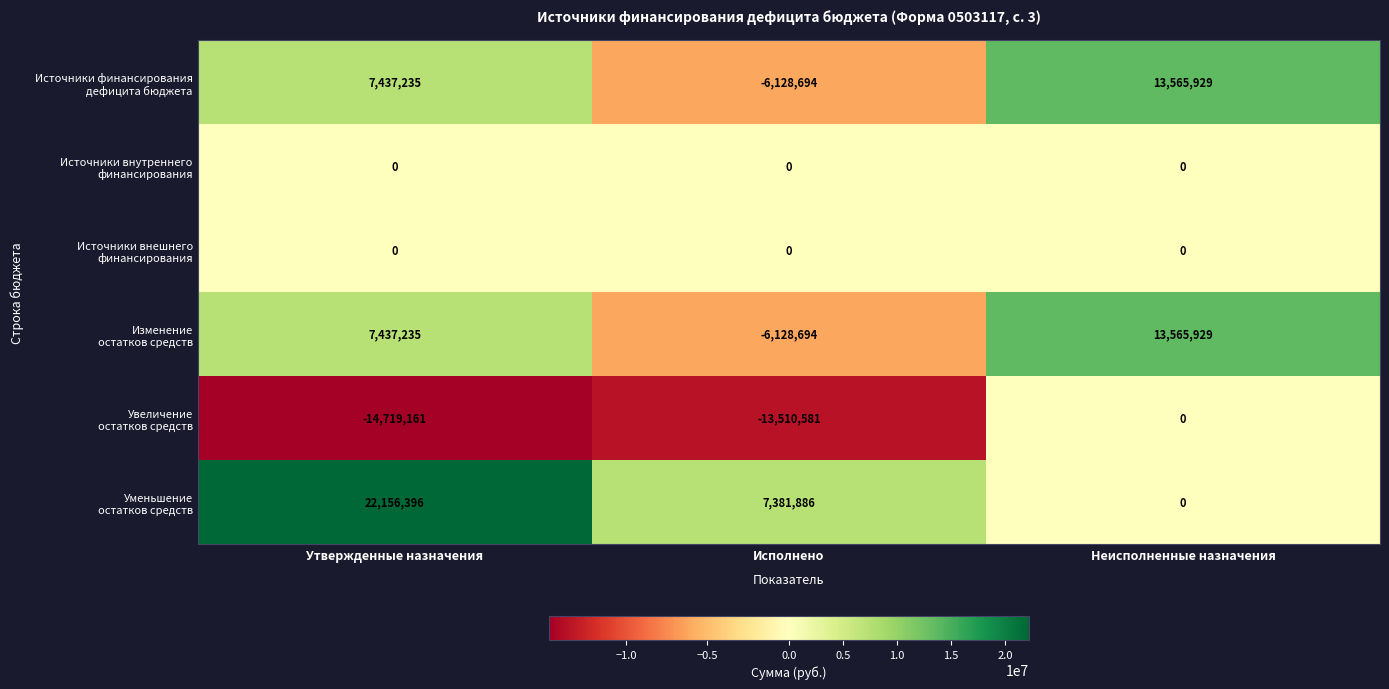

What is the greatest value displayed?

22156396